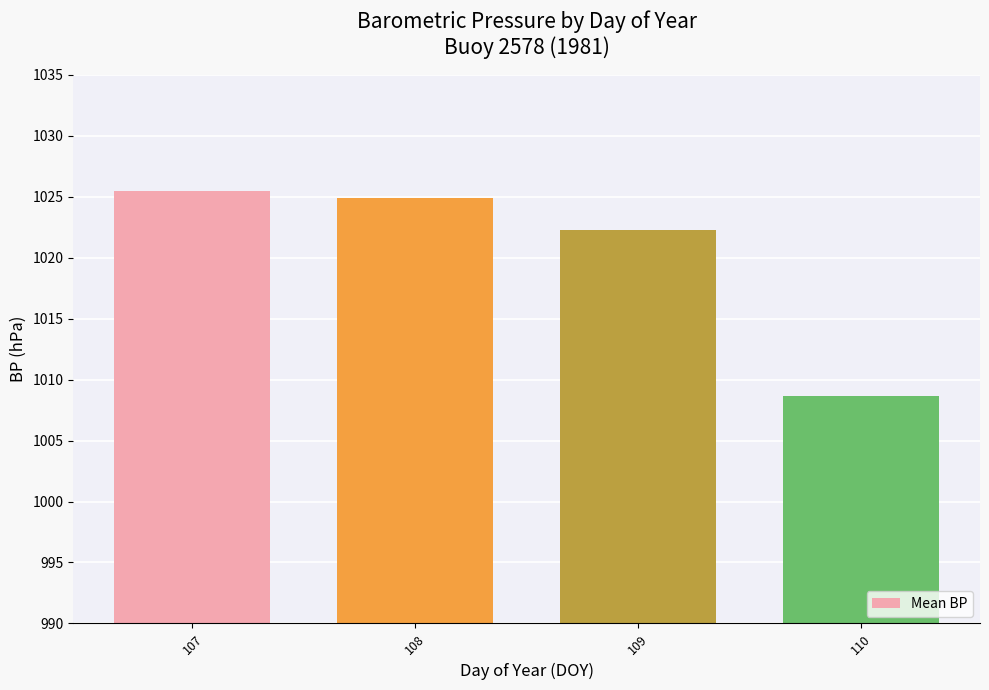

The value at 109 is 1022.3. True or false?

True